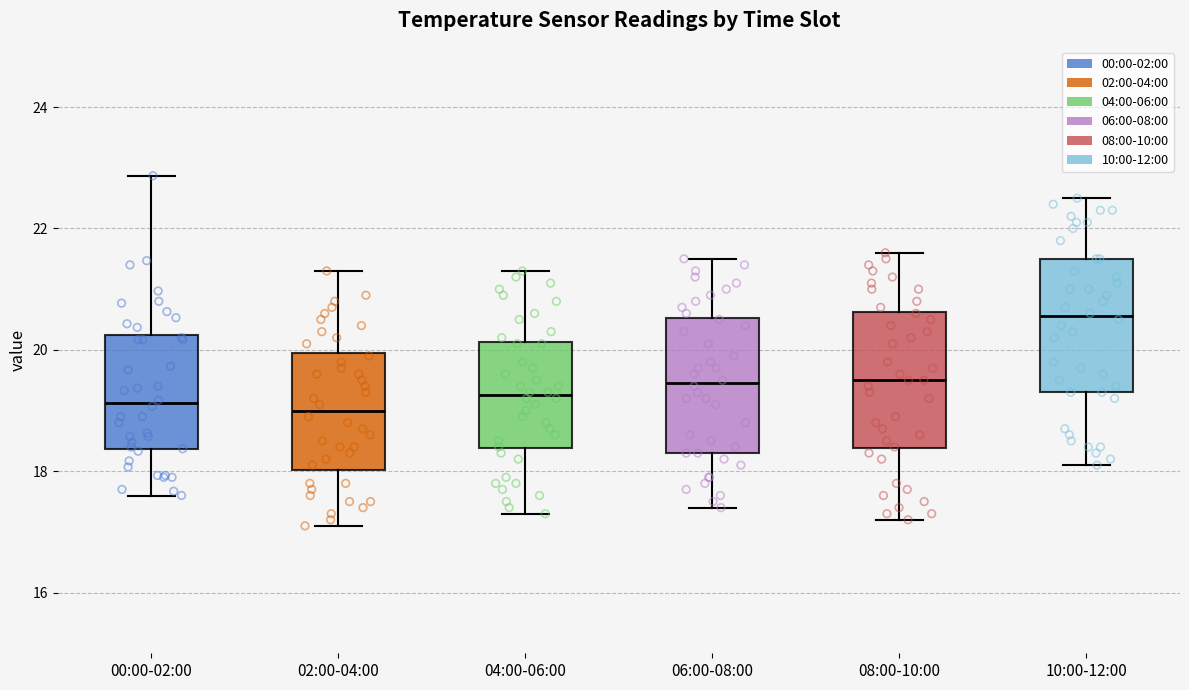

Reading left to right, transcribe this box plot: for each box, give where its median line is, the range the box spans, and where its two whiskers end, as read against the y-axis. The values are not printed on the chart, so give them approximately, as read against the axis.

00:00-02:00: median 19.2, box 18.4 to 20.2, whiskers 17.6 to 22.8
02:00-04:00: median 19.0, box 18.0 to 20.0, whiskers 17.2 to 21.4
04:00-06:00: median 19.2, box 18.4 to 20.2, whiskers 17.4 to 21.4
06:00-08:00: median 19.4, box 18.4 to 20.6, whiskers 17.4 to 21.6
08:00-10:00: median 19.6, box 18.4 to 20.6, whiskers 17.2 to 21.6
10:00-12:00: median 20.6, box 19.4 to 21.6, whiskers 18.2 to 22.6